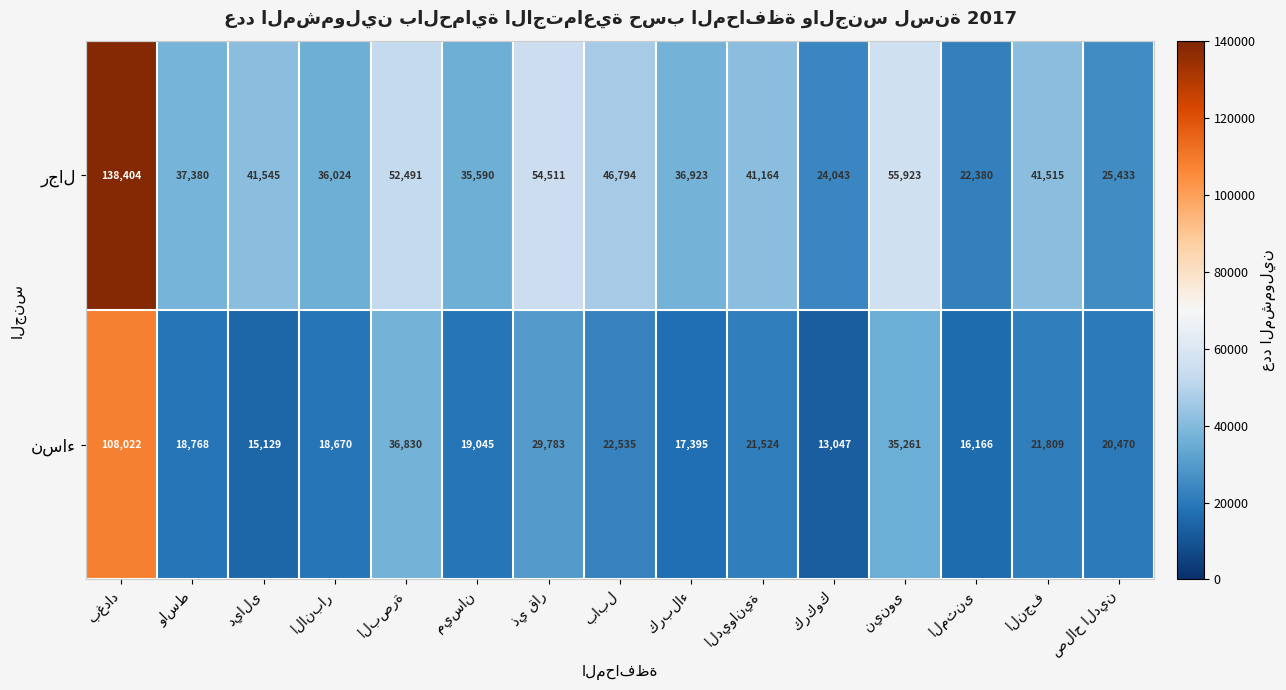

What is the minimum value shown in the chart?

13047